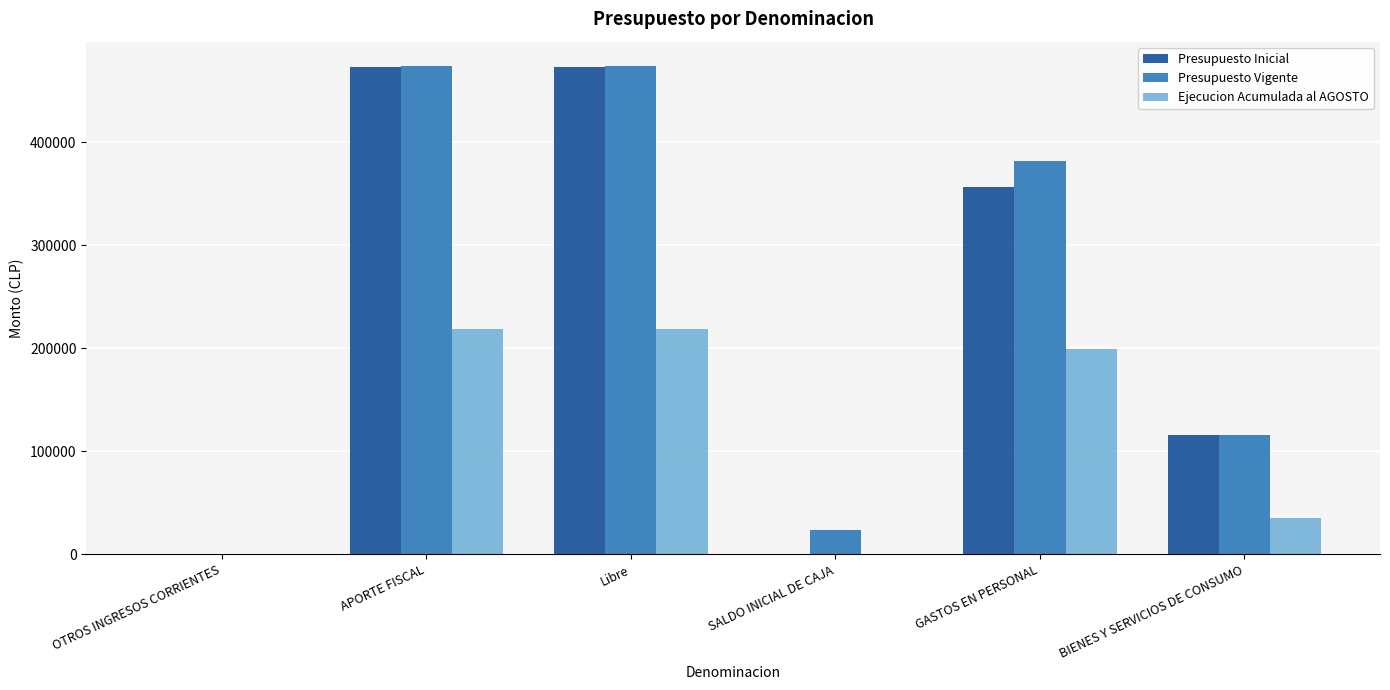

Are the bars grouped side by side (vs. stacked)?

Yes